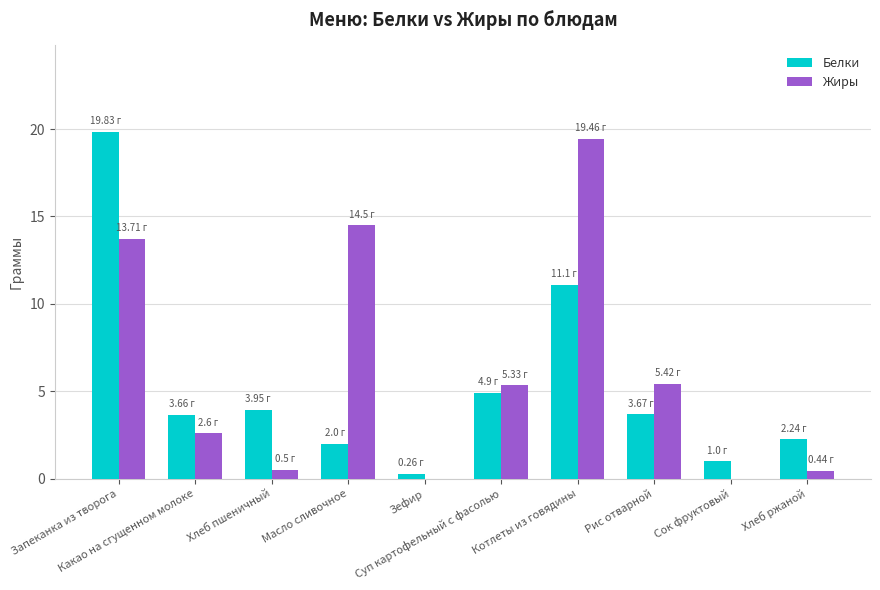

What is the sum of all Жиры values?

62.0